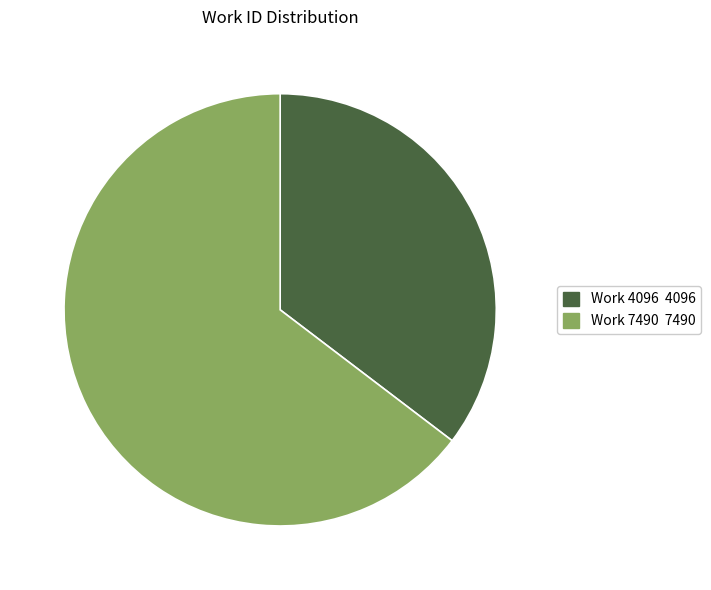

Do Work 4096 and Work 7490 together represent more than half of the pie?

Yes